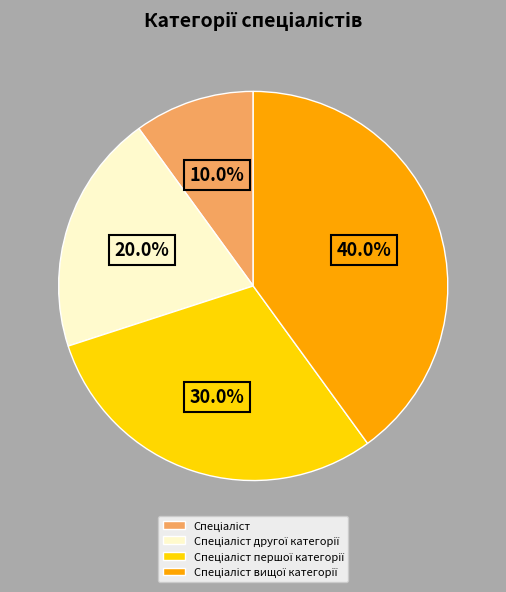

Does any single category account for the majority?

No